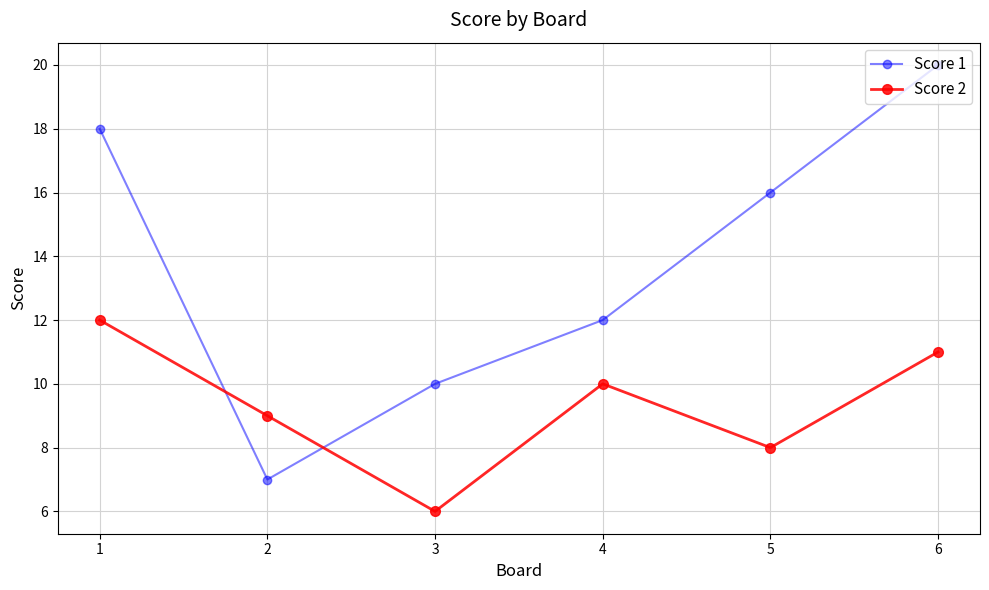

What value does the Score 2 series have at 1?

12